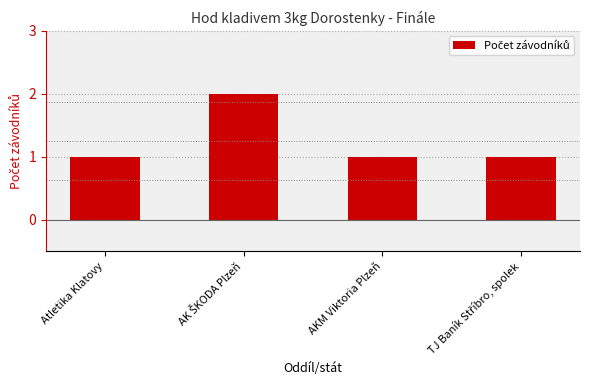

True or false: the data shows 1 at Atletika Klatovy.

True